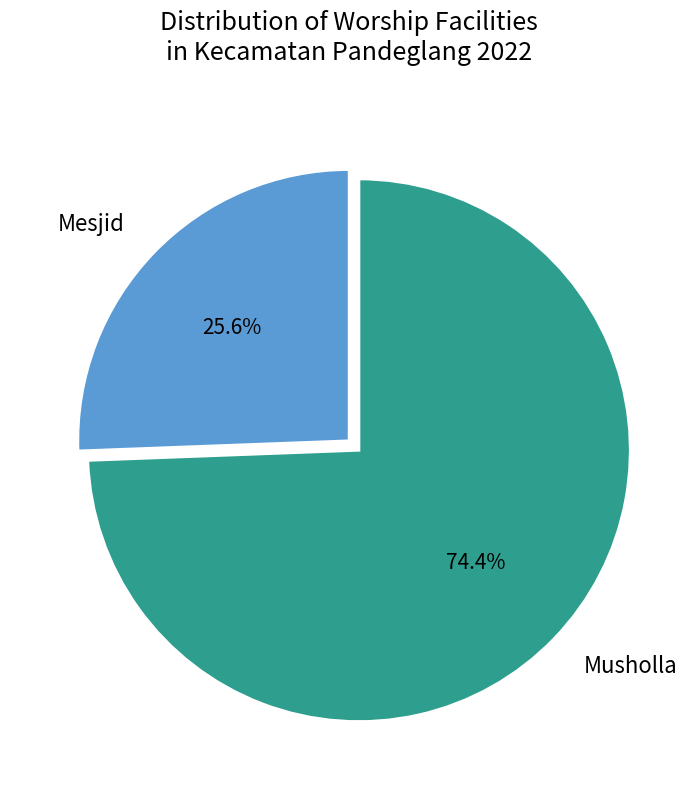

To the nearest percent, what portion does Musholla represent?

74%